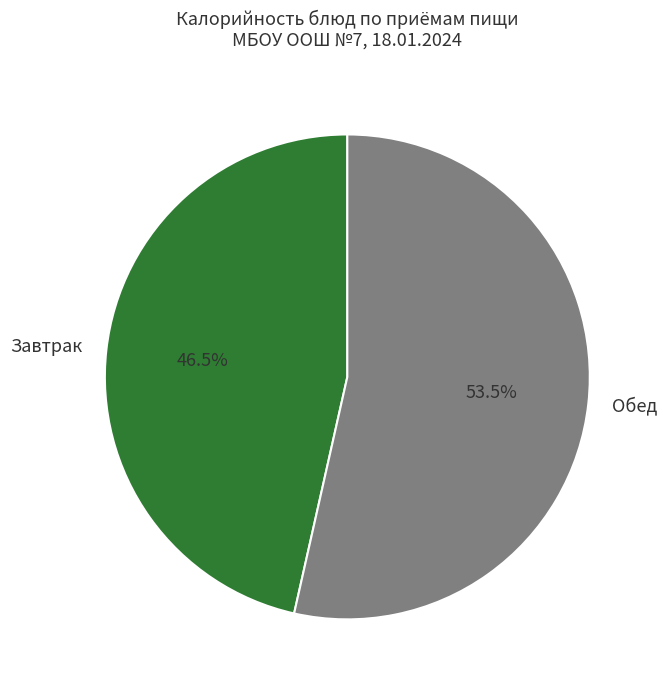

Which has a higher value, Обед or Завтрак?

Обед